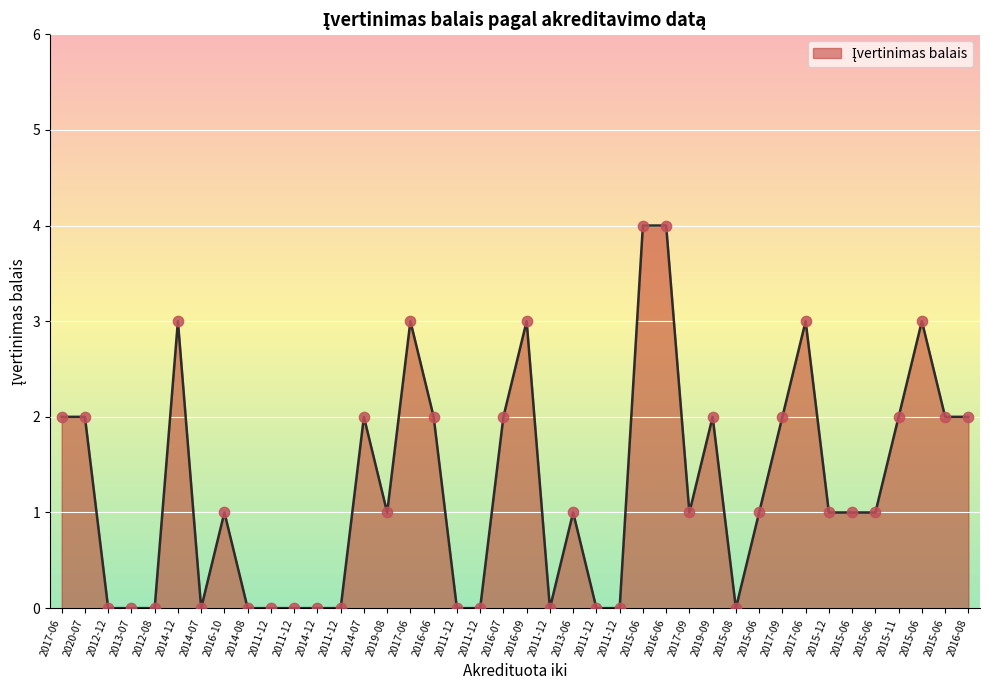

What is the change in value from 2014-07 to 2015-11?

+2